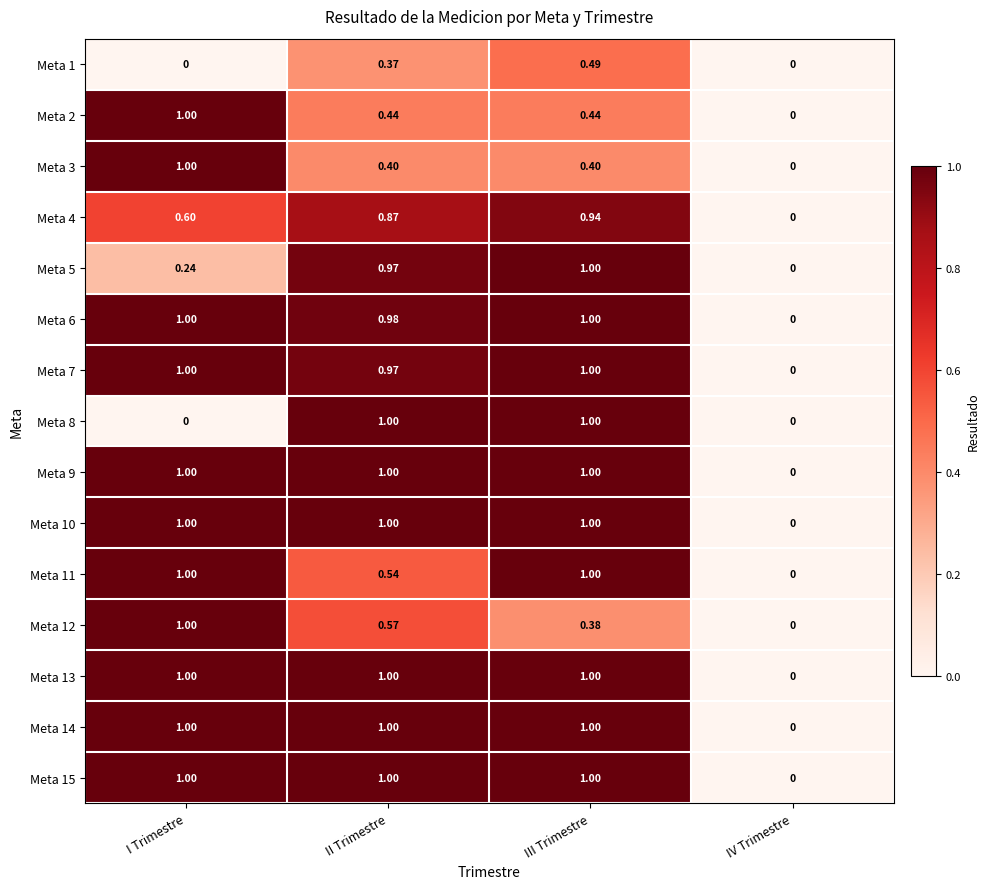

What is the difference between the highest and lowest values at II Trimestre?

0.6